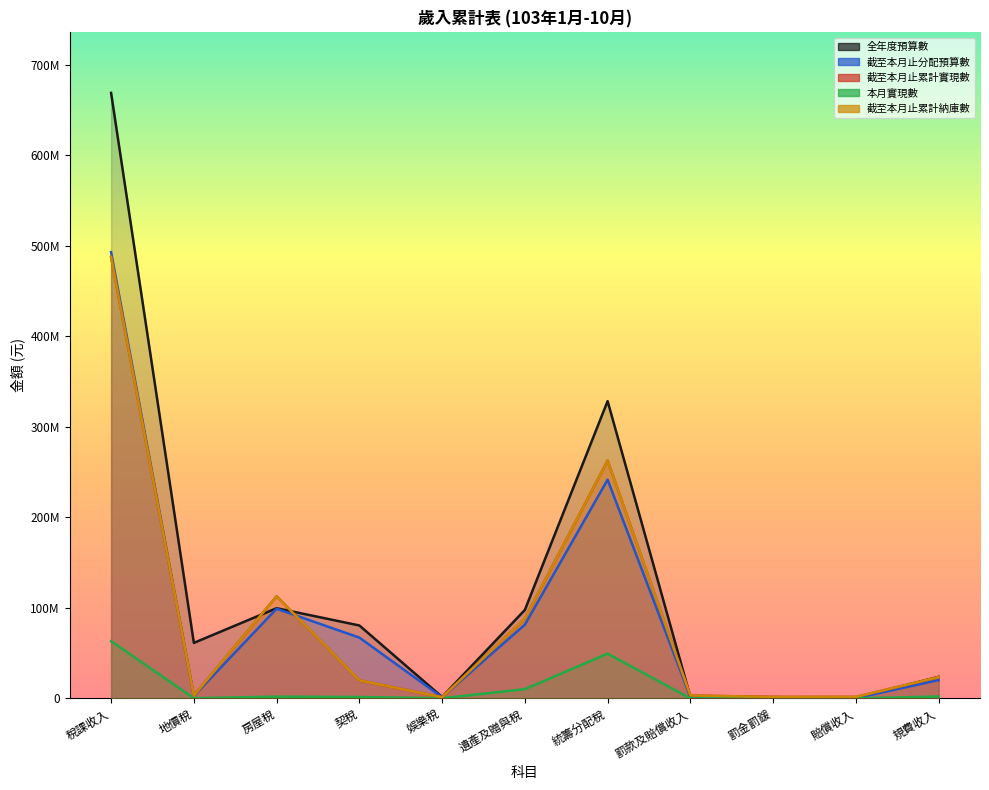

What is the sum of the 截至本月止分配預算數 values at 統籌分配稅 and 罰款及賠償收入?

242977500